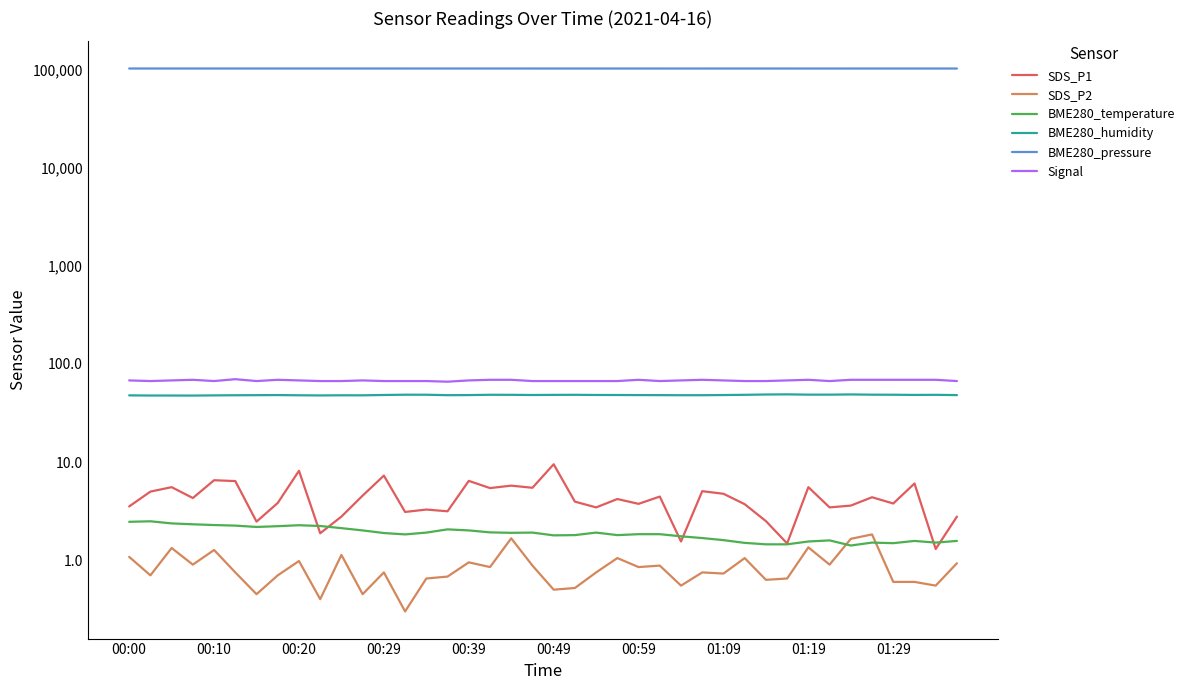

What is the total value across all series at 33?

103058.5